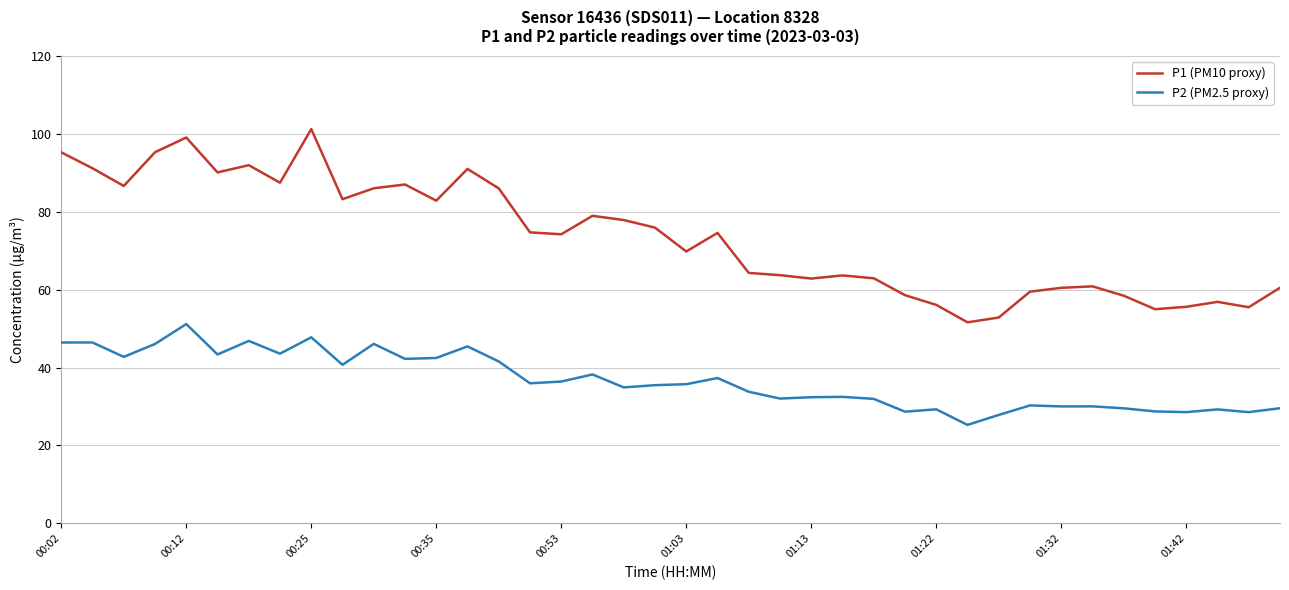

True or false: P1 (PM10 proxy) and P2 (PM2.5 proxy) intersect in this chart.

False